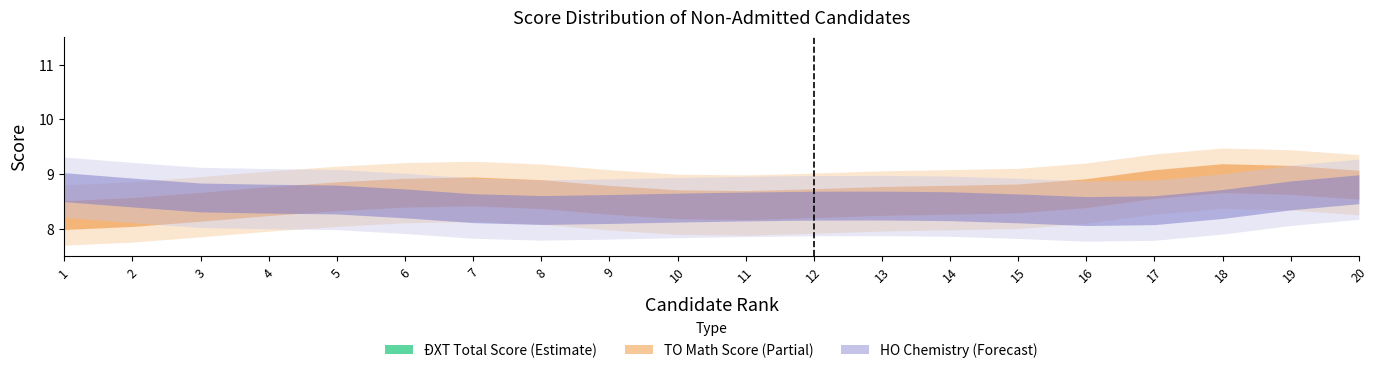

What is the sum of the TO_center values at 9 and 18?

17.4